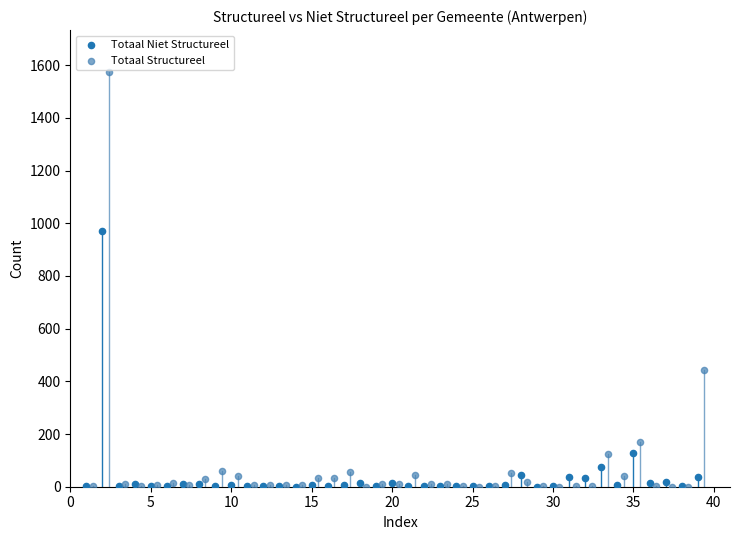

Which series reaches the maximum Y coordinate?

Totaal Structureel